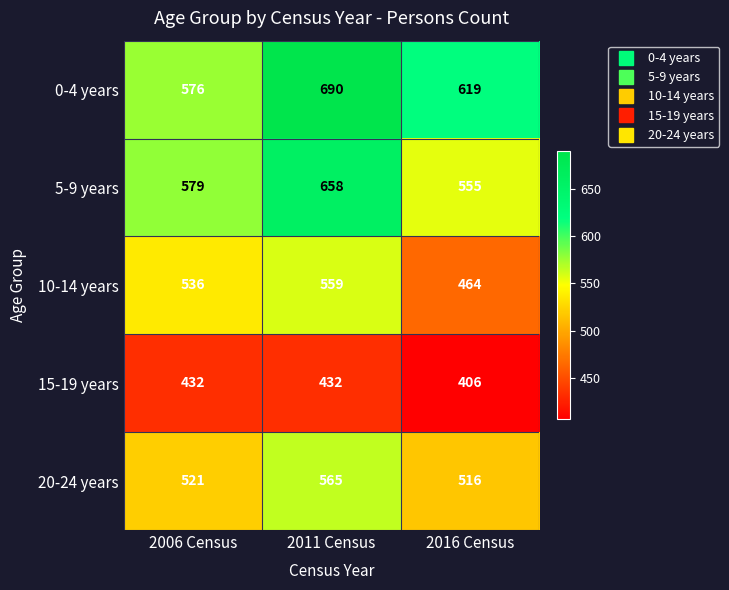

Rank the series by their maximum value, from highest to lowest.

0-4 years, 5-9 years, 20-24 years, 10-14 years, 15-19 years